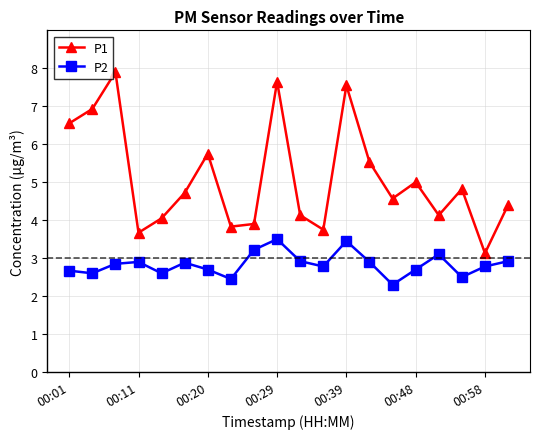

Does the chart have visible grid lines?

Yes